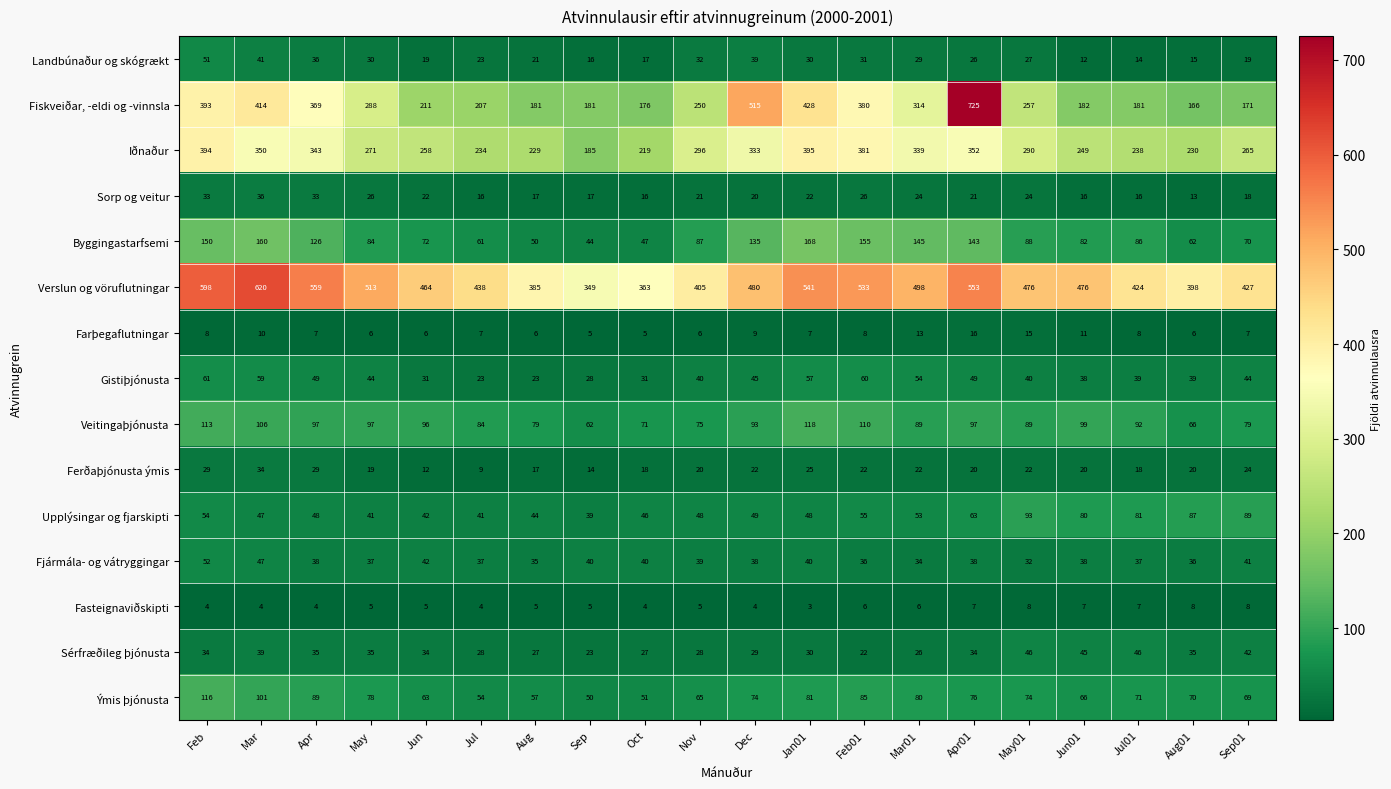

Count the number of data series in this chart.

15